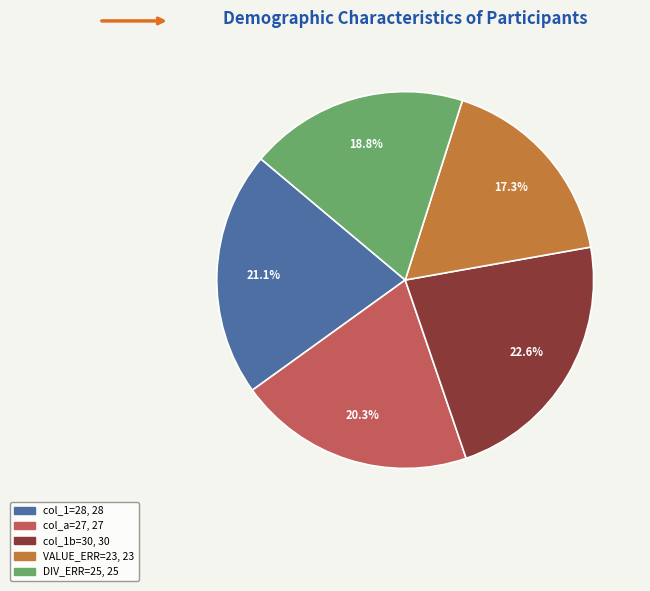

Is there a majority slice in this chart?

No